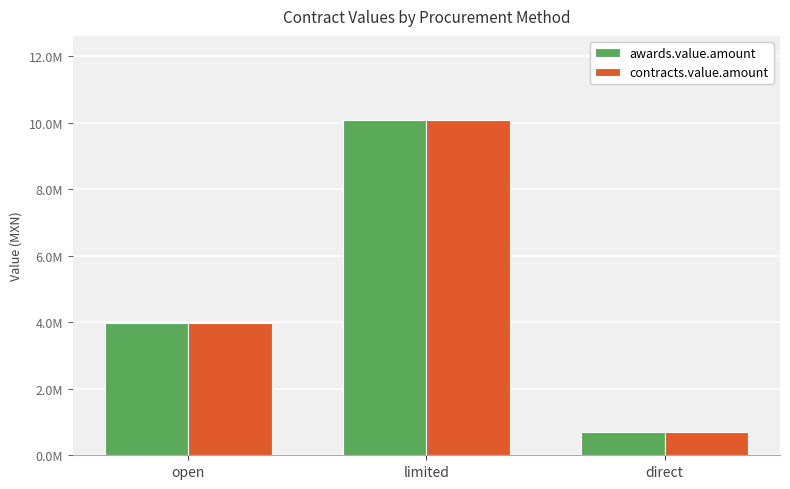

Does the chart contain any negative values?

No